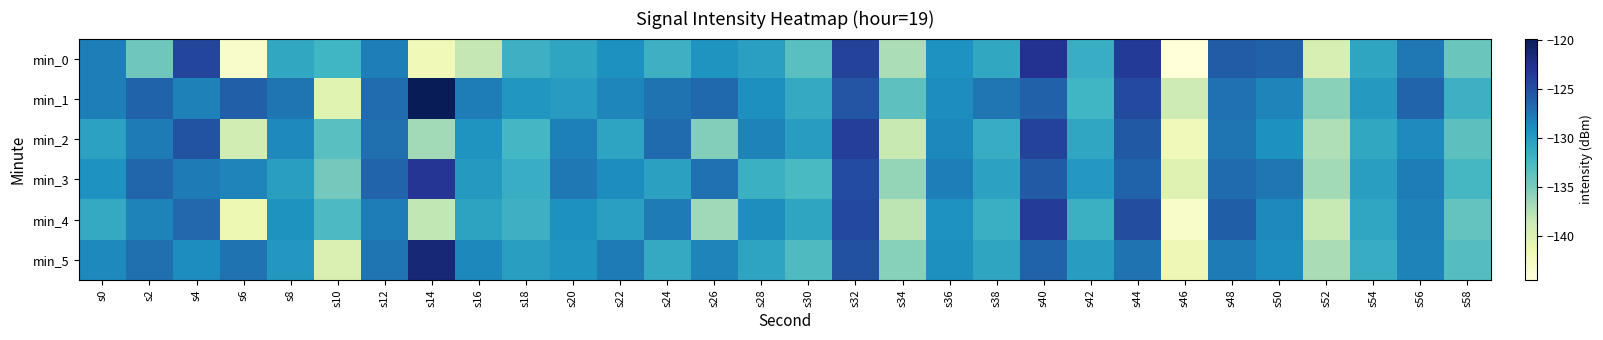

Which series has the widest spread of values?

min_0